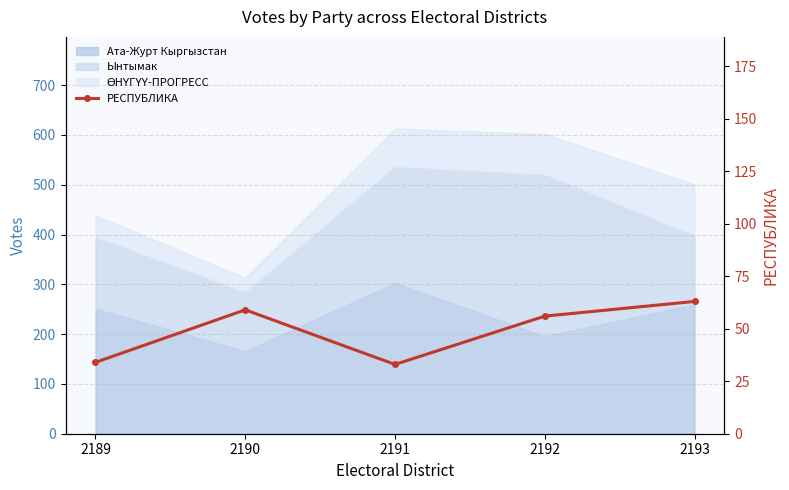

Rank the categories by value from highest to lowest.

2193, 2190, 2192, 2189, 2191